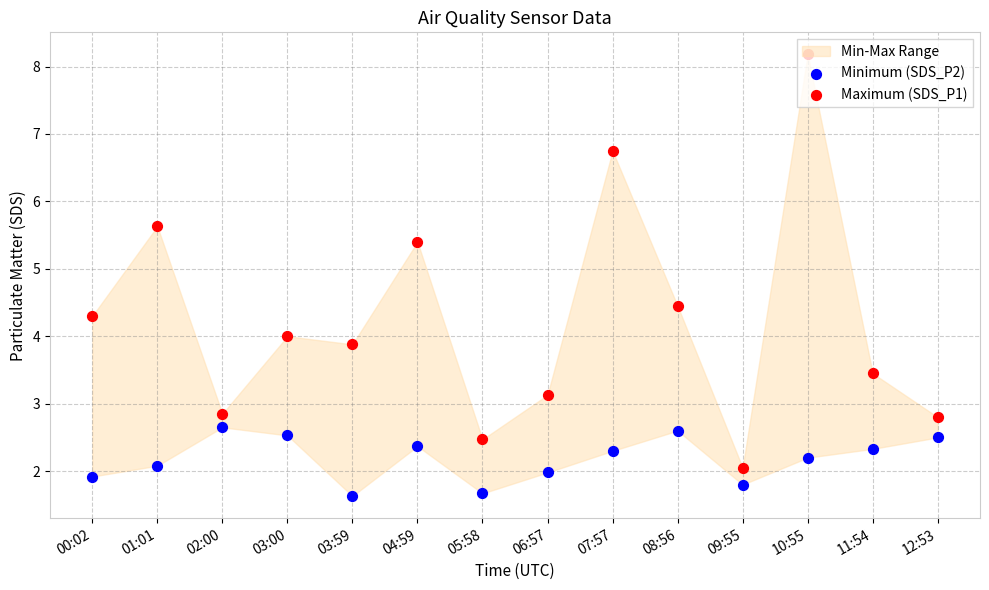

Is the value of Minimum (SDS_P2) at 12:53 greater than the value of Maximum (SDS_P1) at 01:01?

No